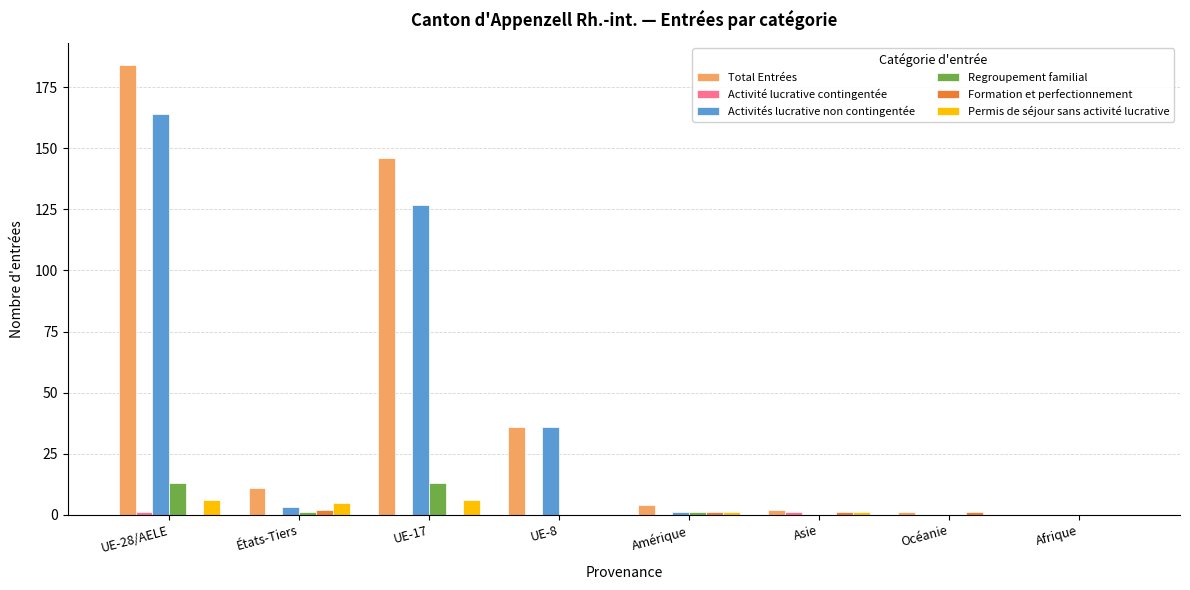

Count the number of data series in this chart.

6